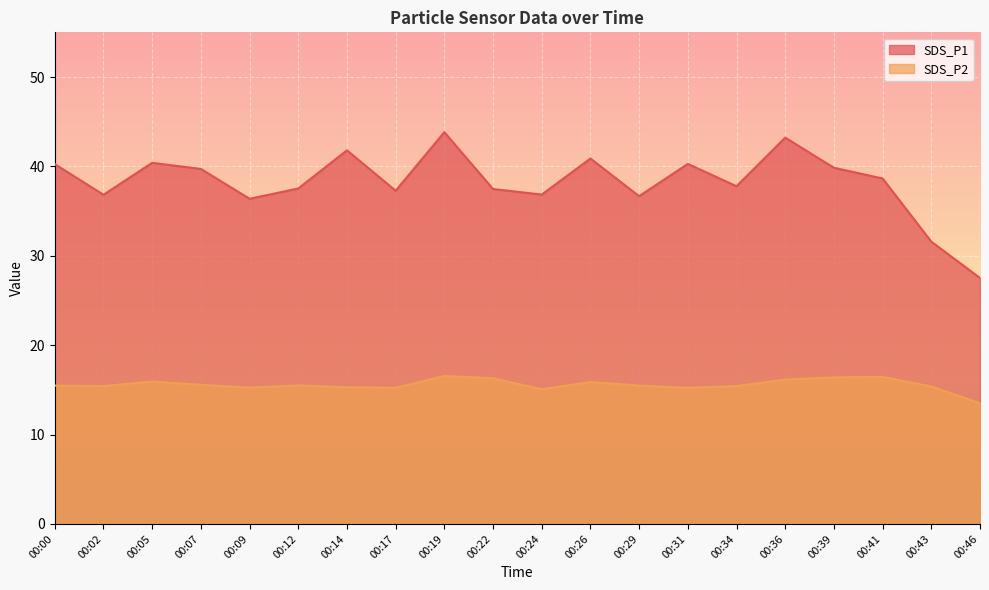

True or false: SDS_P2 and SDS_P1 intersect in this chart.

False